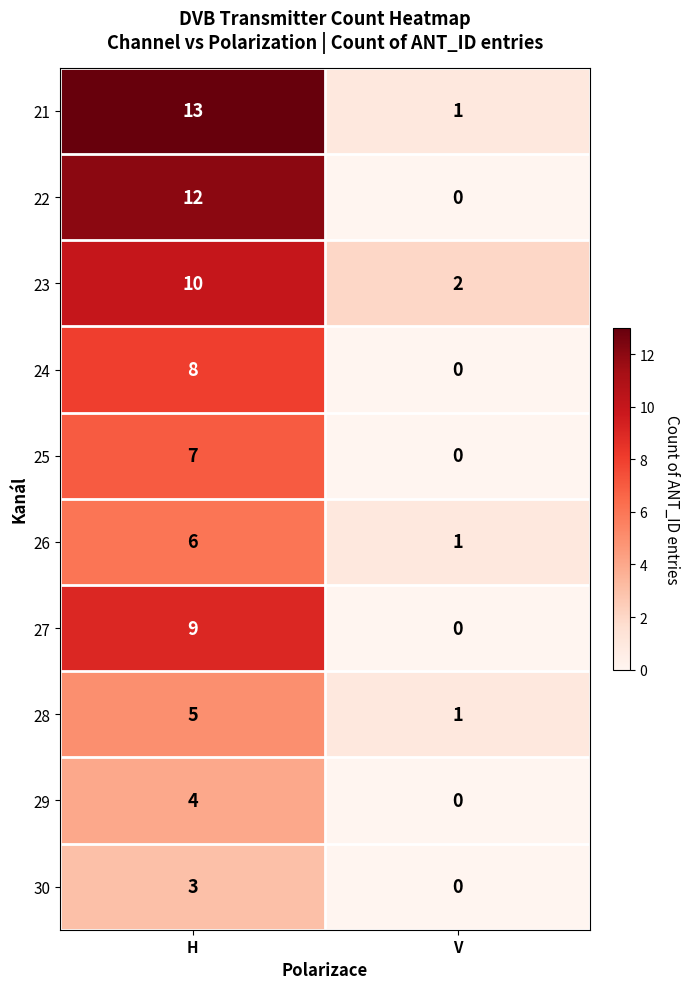

List the labels in order of 30 value, smallest first.

V, H